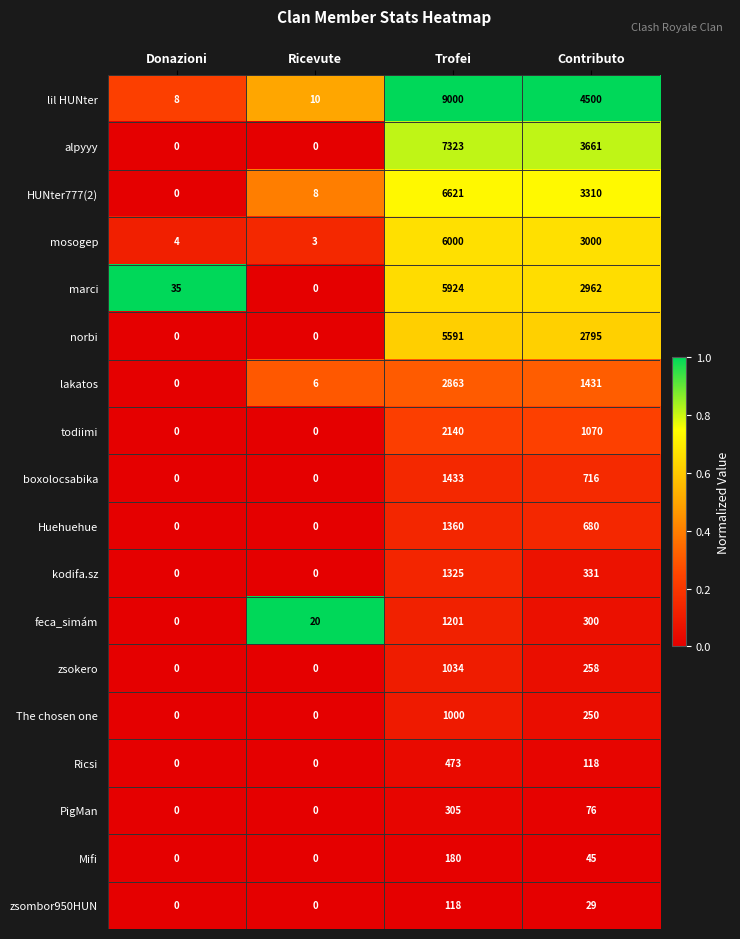

Where is marci nearest to the value 2962?

Contributo